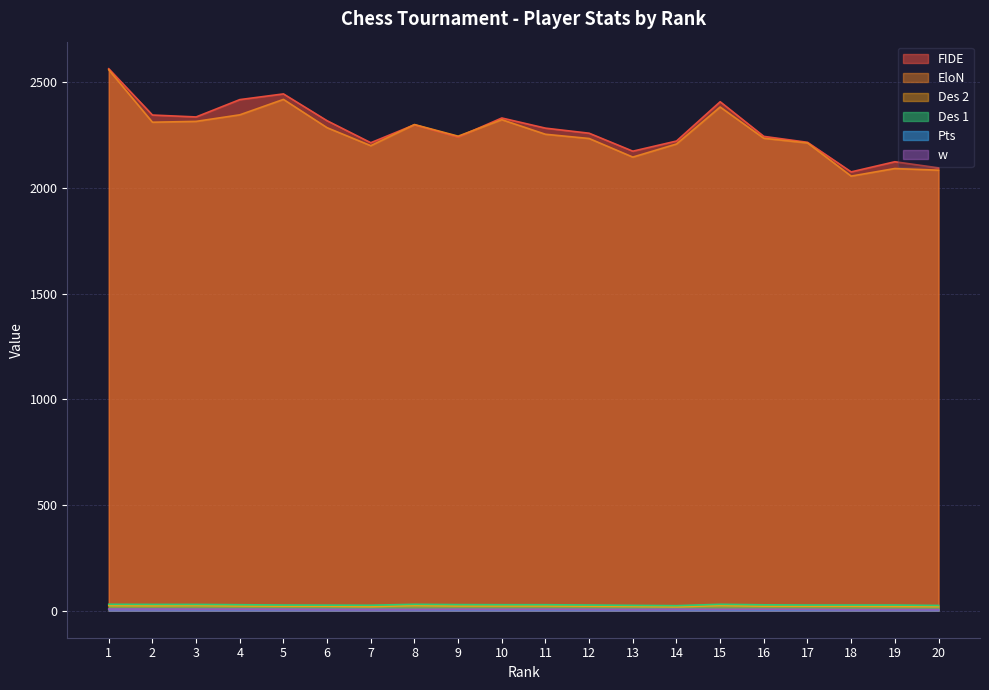

Where is Des 2 nearest to the value 21?

5